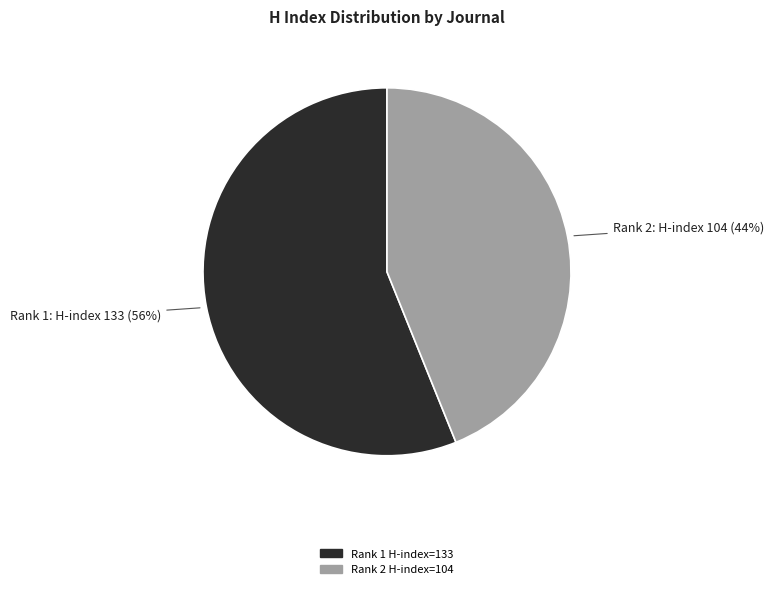

To the nearest percent, what is the average slice percentage?

50%